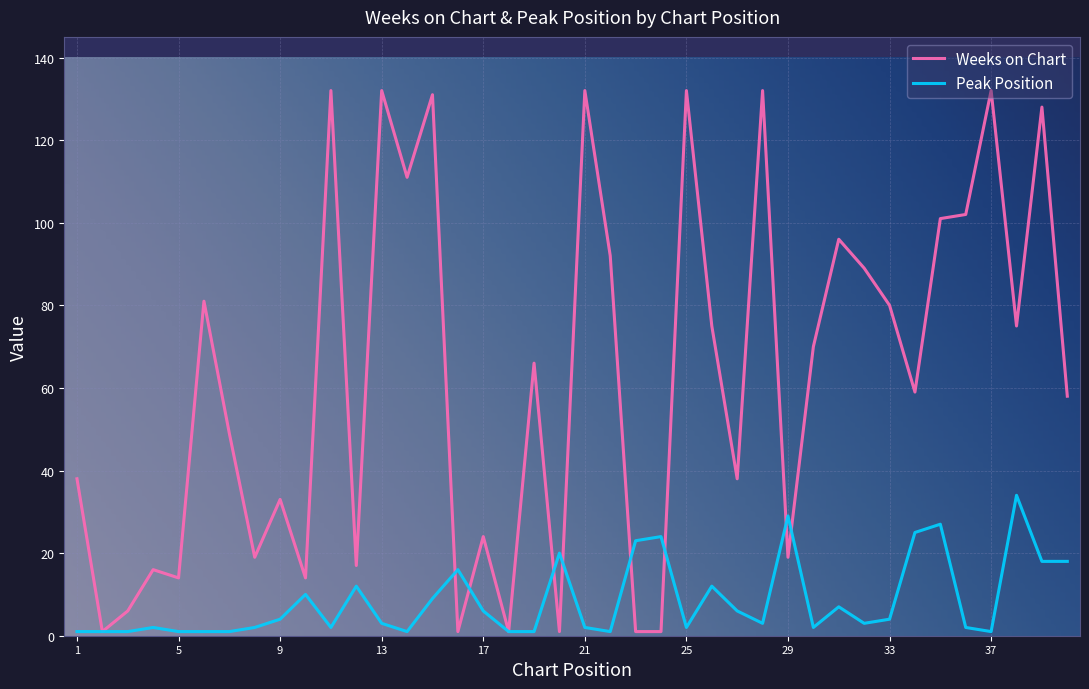

Which series has the largest total across all categories?

Weeks on Chart